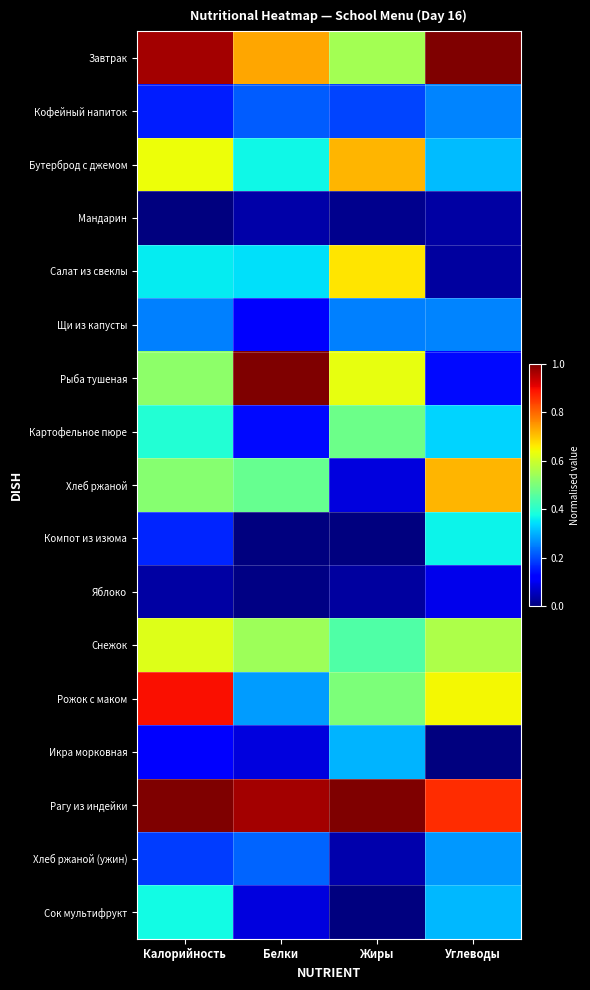

At which category is the sum across all series the highest?

Калорийность